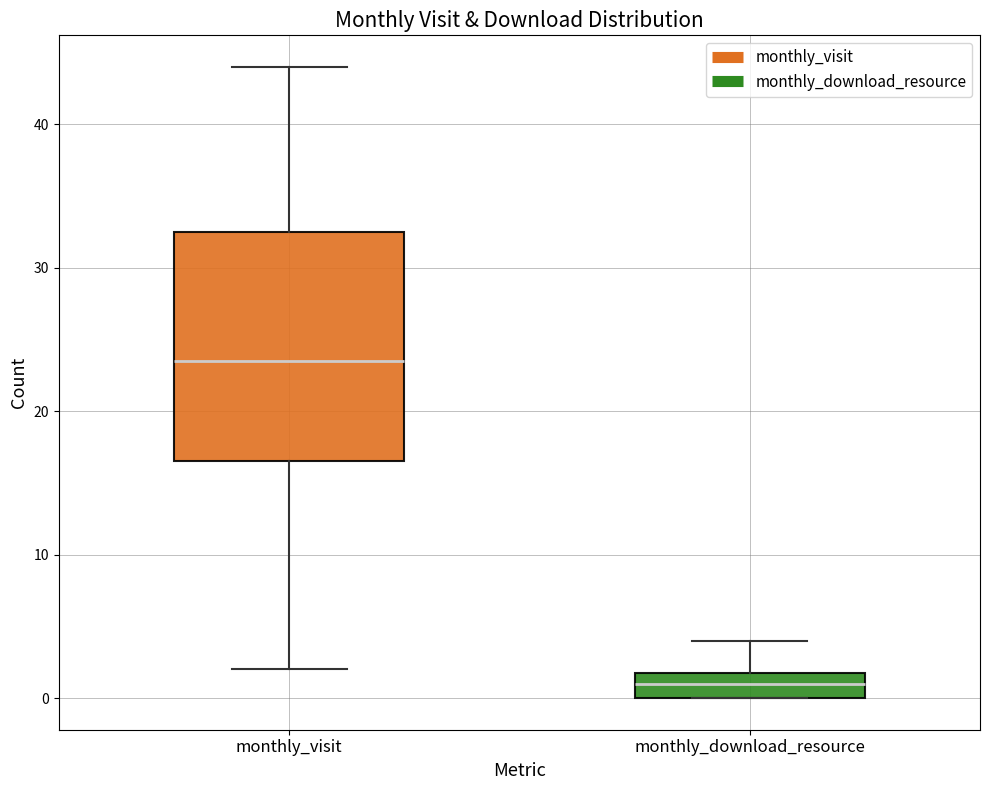

Reading left to right, read every box against the y-axis: the position of its median line, the range the box covers, and the ends of its whiskers. The values are not printed on the chart, so give them approximately, as read against the axis.

monthly_visit: median 24, box 17 to 33, whiskers 2 to 44
monthly_download_resource: median 1, box 0 to 2, whiskers 0 to 4